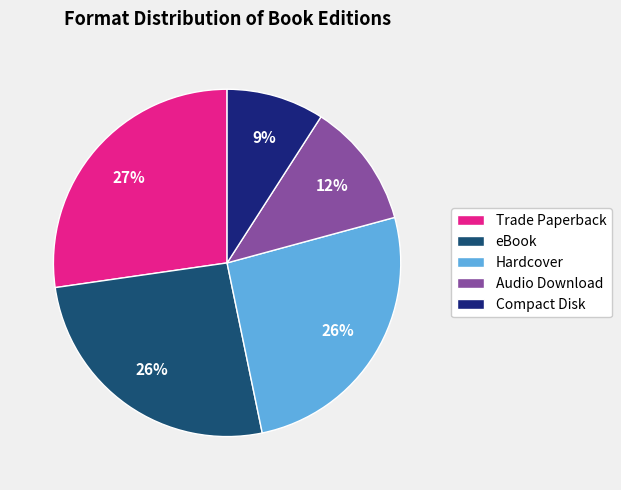

Which slice is the smallest?

Compact Disk